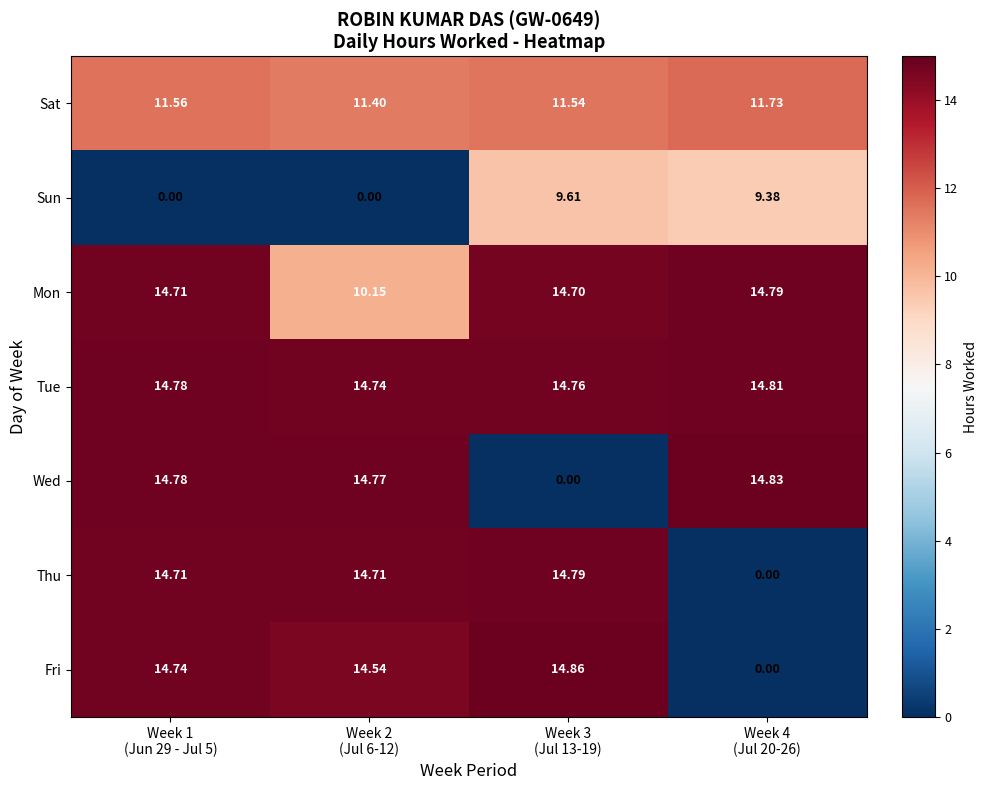

Which series has the widest spread of values?

Fri